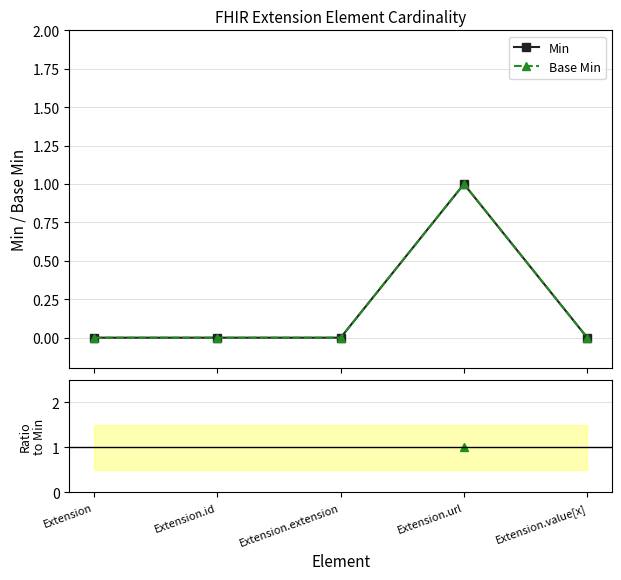

True or false: Base Min / Min and Base Min intersect in this chart.

False